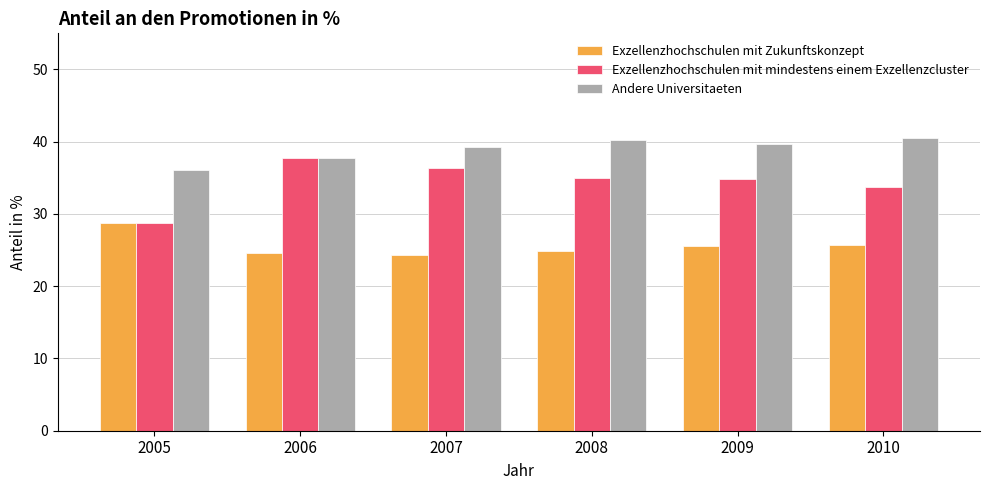

How many bars are there in total?

18